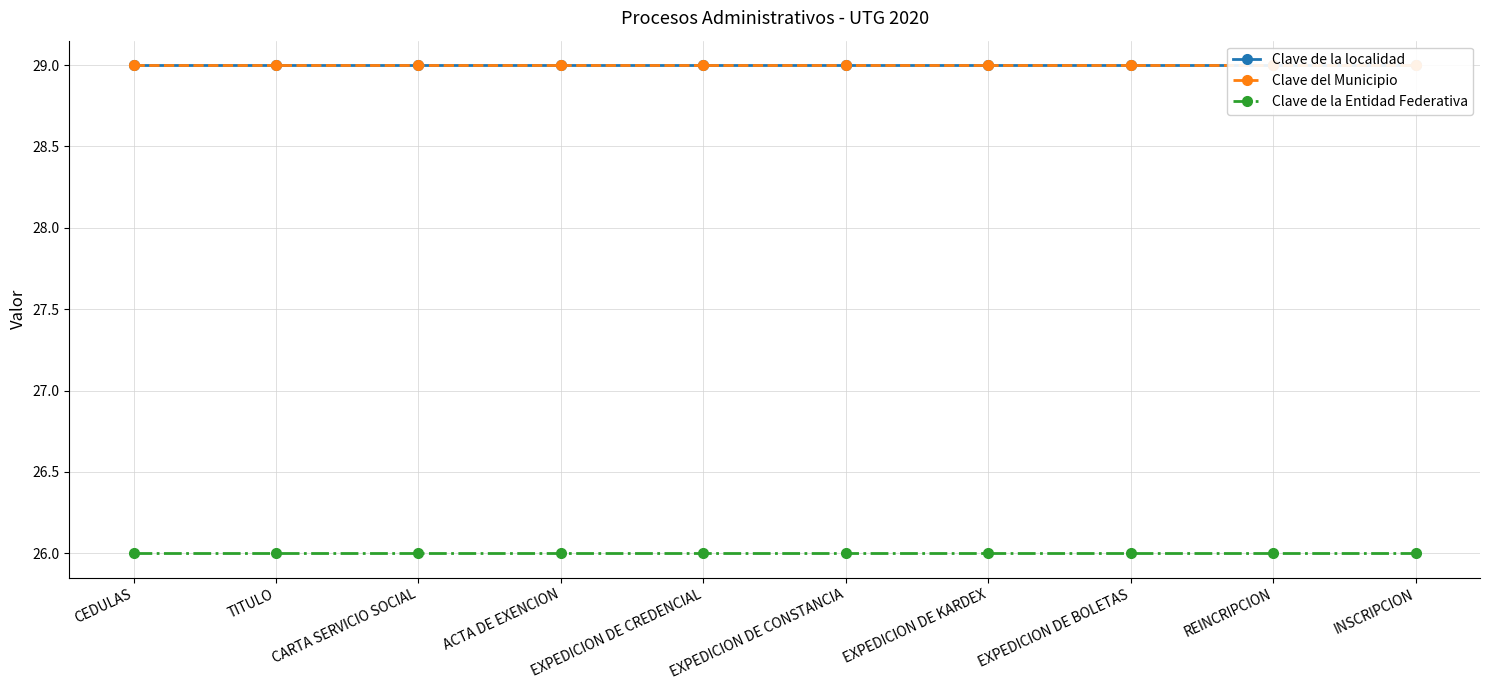

Is it true that Clave del Municipio equals 43 at CARTA SERVICIO SOCIAL?

False